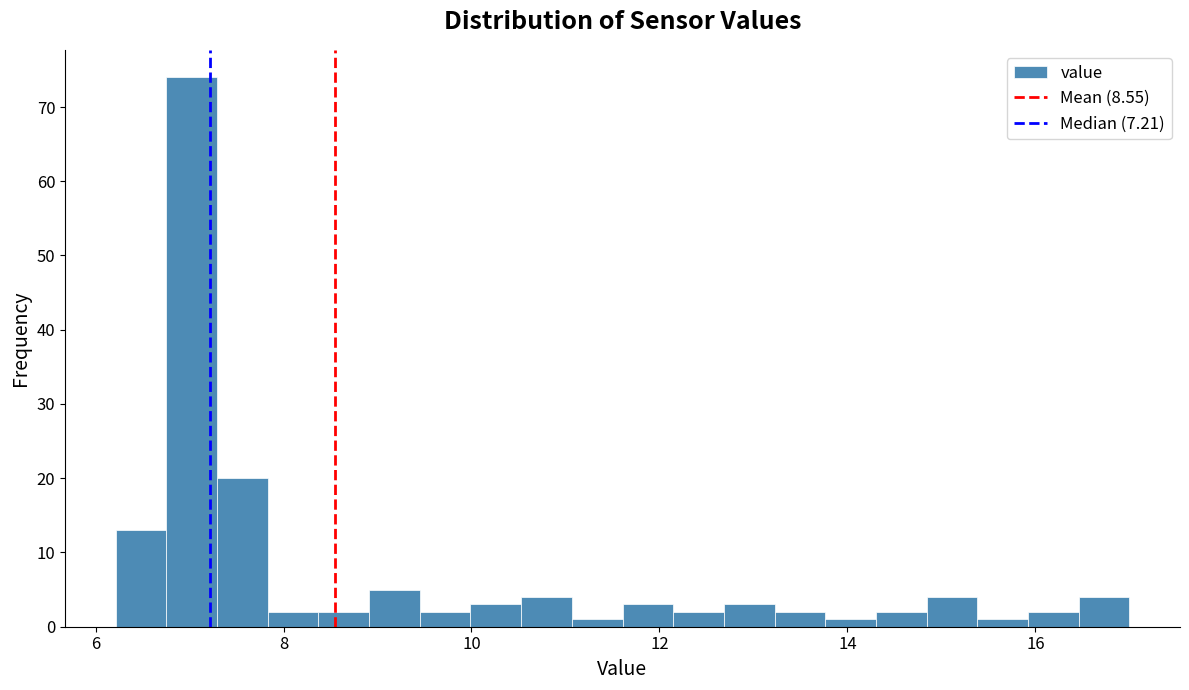

Read against the x-axis, roughly where is the centre of the tallest bar?

7.0